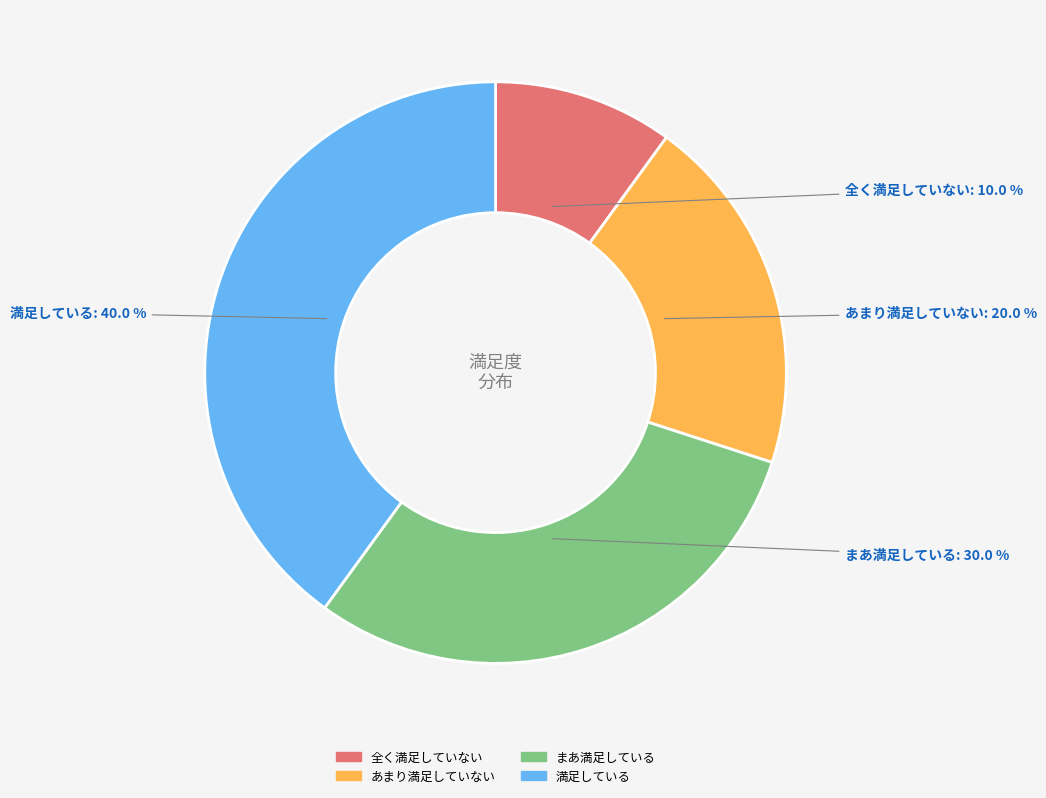

To the nearest percent, what is the difference between the まあ満足している and 全く満足していない slice percentages?

20%